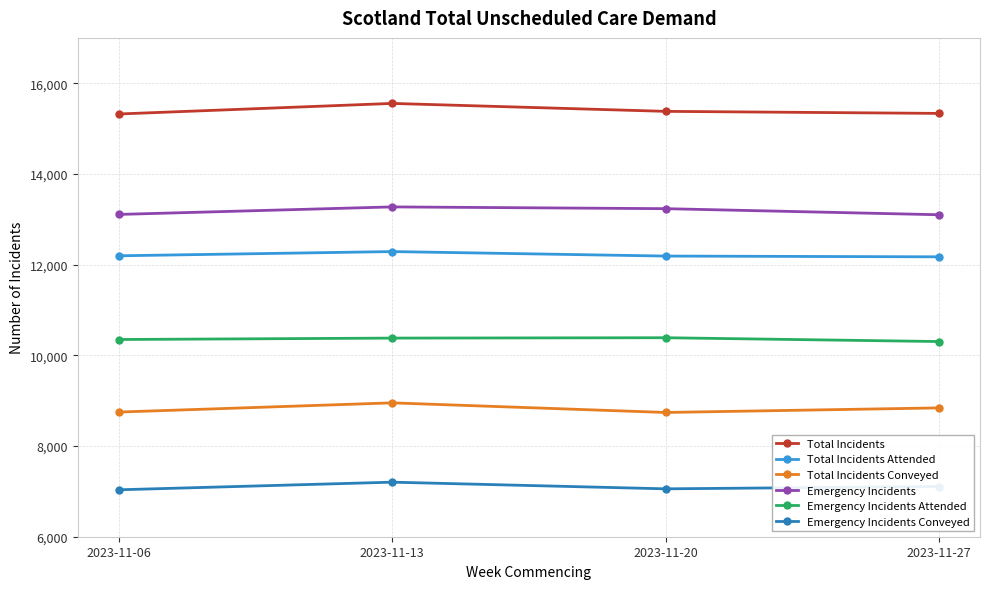

True or false: Emergency Incidents Conveyed and Emergency Incidents Attended cross at least once.

False